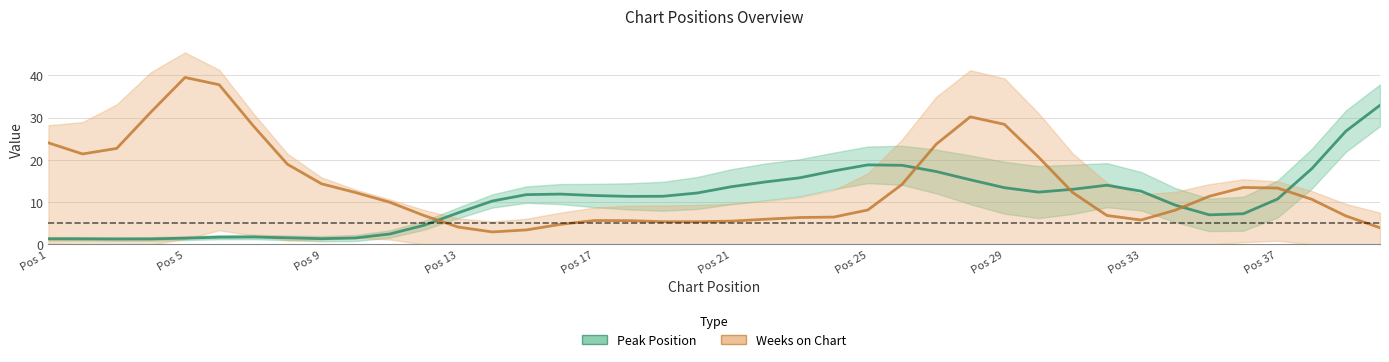

Where does the Weeks on Chart series first go above 10?

Pos 1